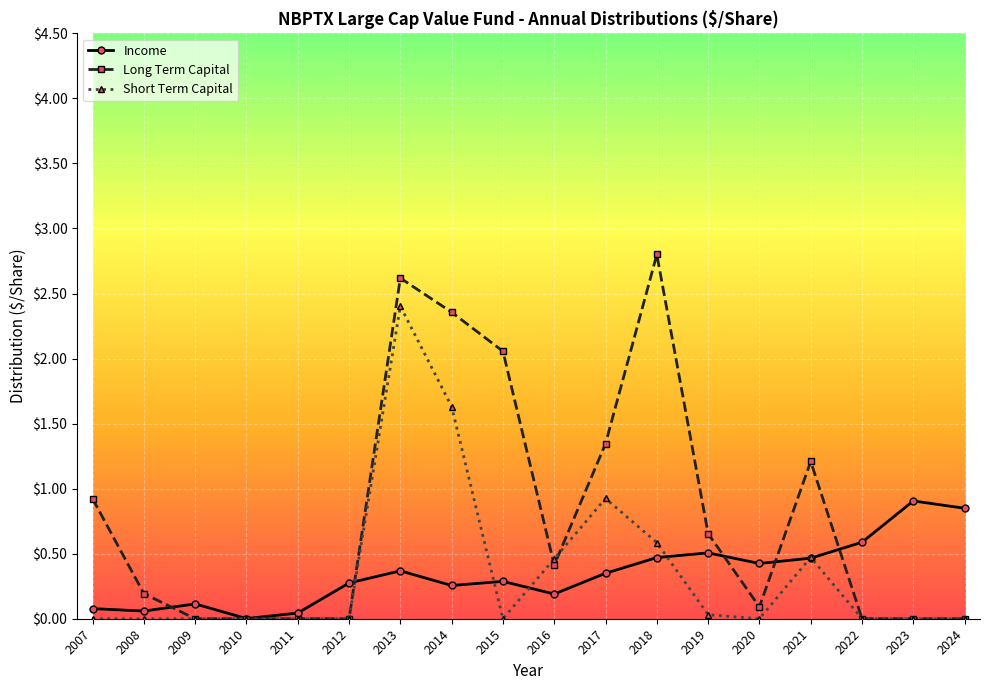

True or false: Income has more than 1 points higher than both neighbors.

True